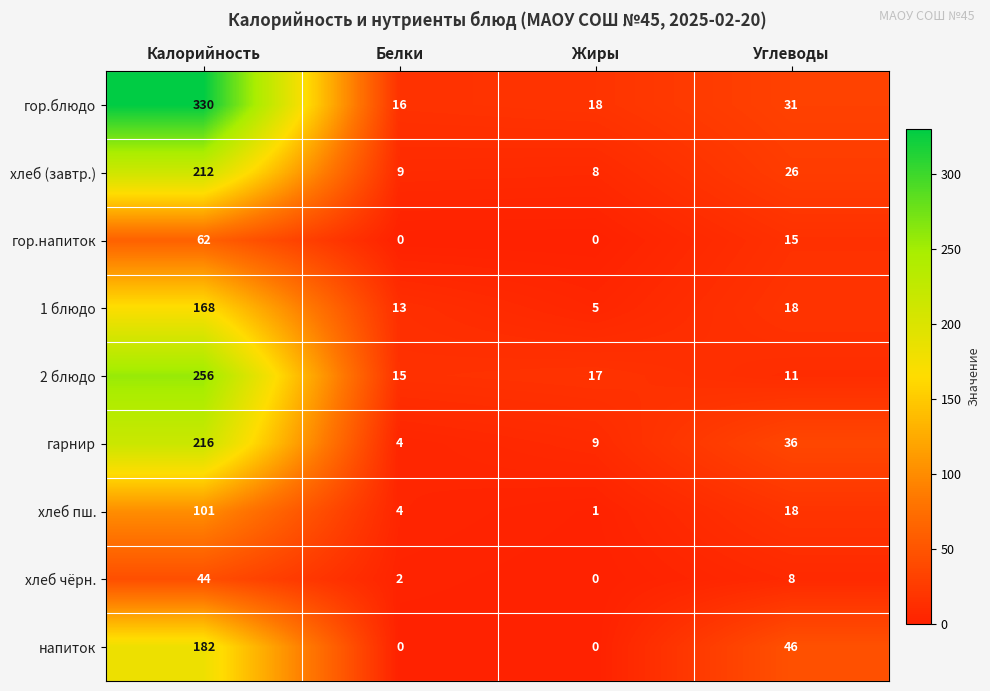

What is the minimum value for 2 блюдо?

11